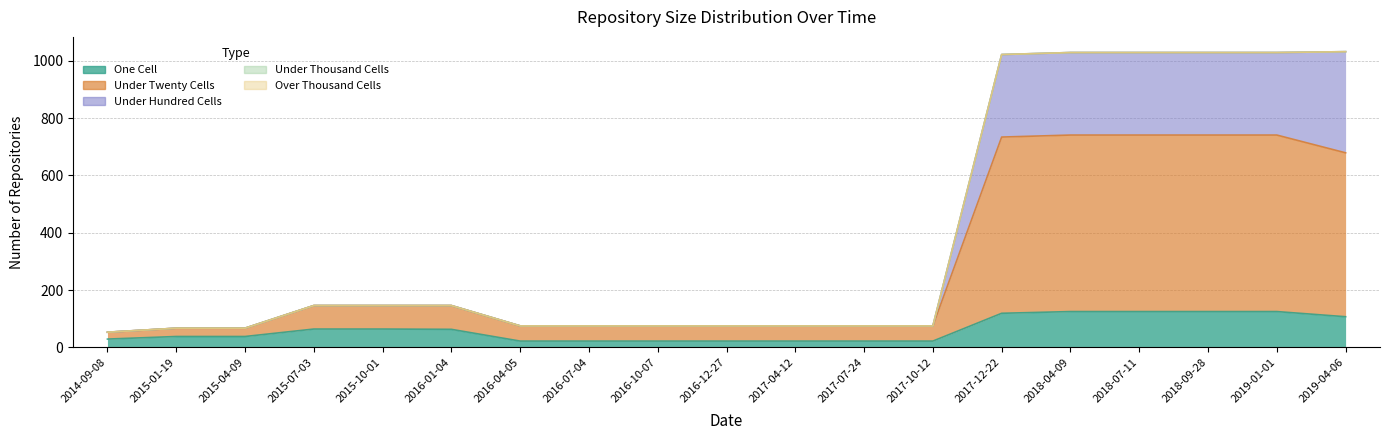

True or false: under_hundred_cells and one_cell cross at least once.

False